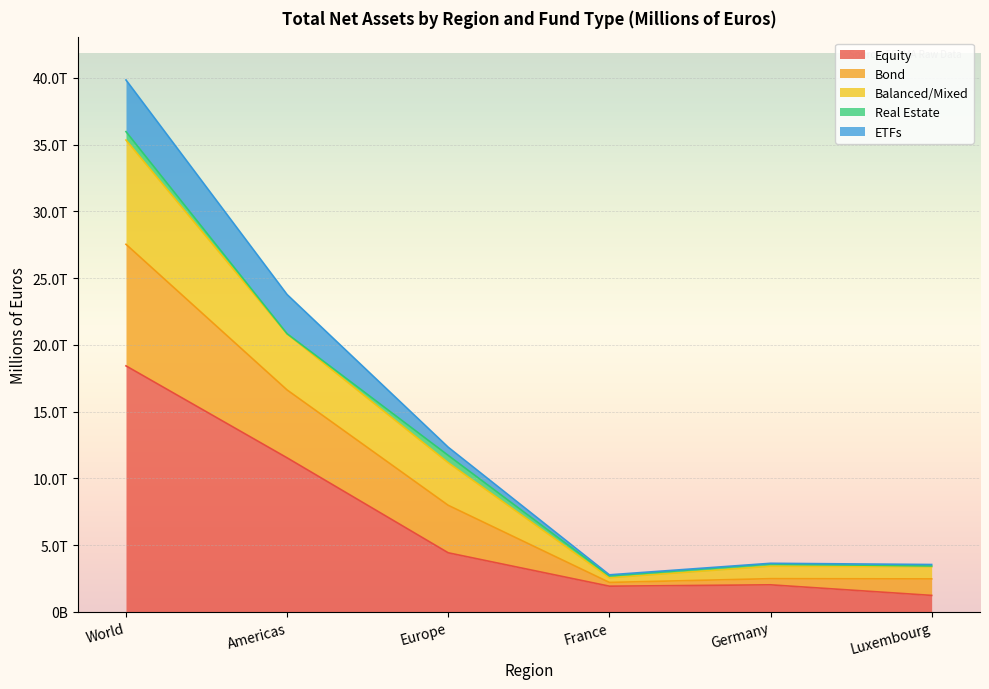

What is the label of the 4th point from the right?

Europe